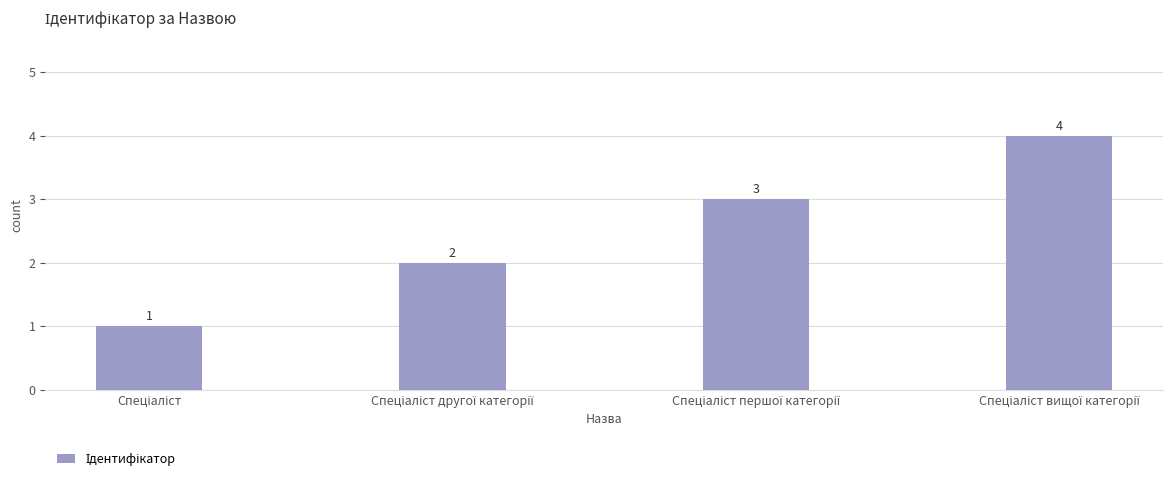

Reading left to right, extract all data points from this chart.

1	2	3	4